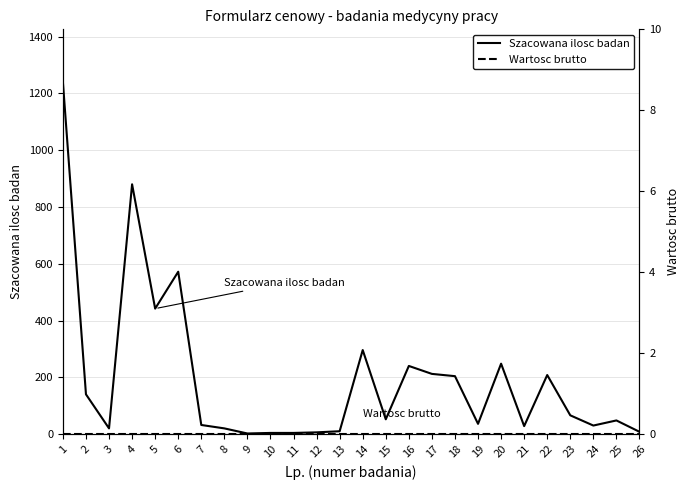

At how many categories does at least one series exceed 81?

11